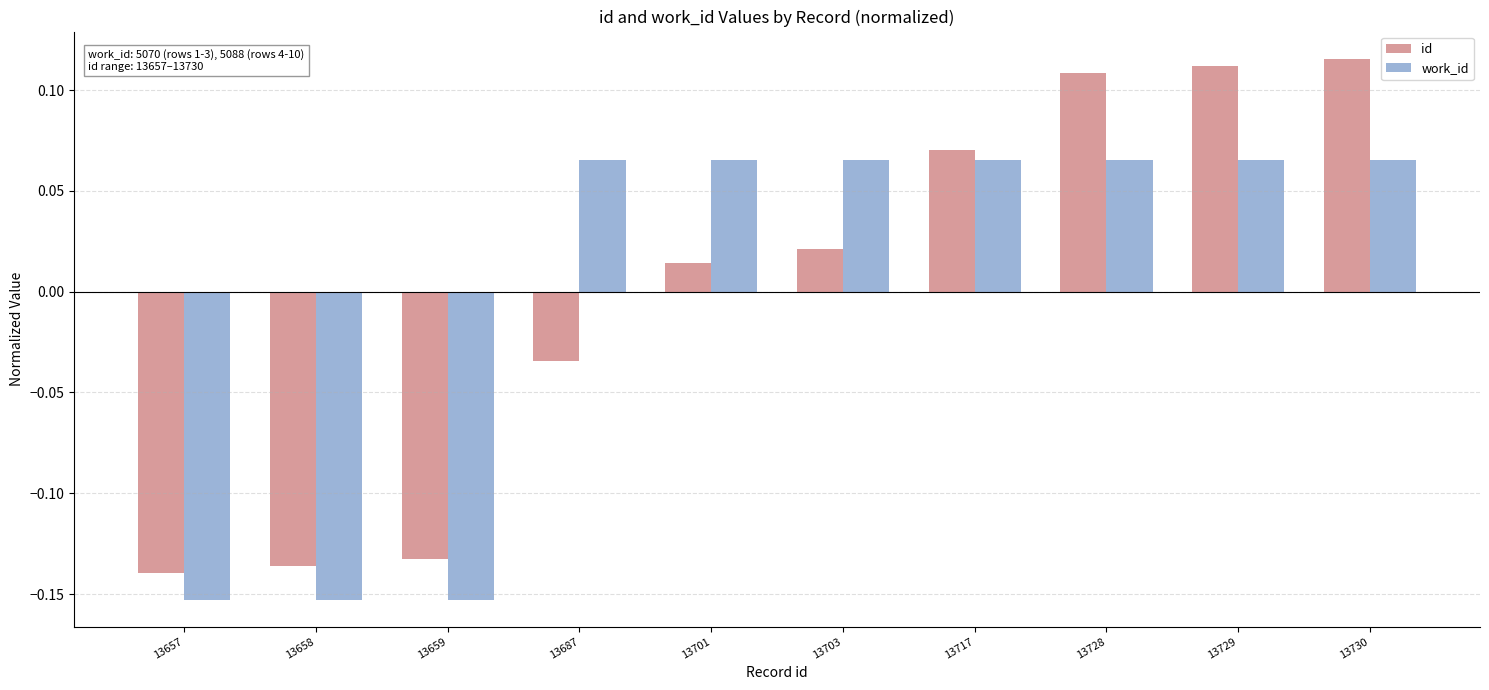

Is the value of id at 13659 greater than the value of work_id at 13728?

No